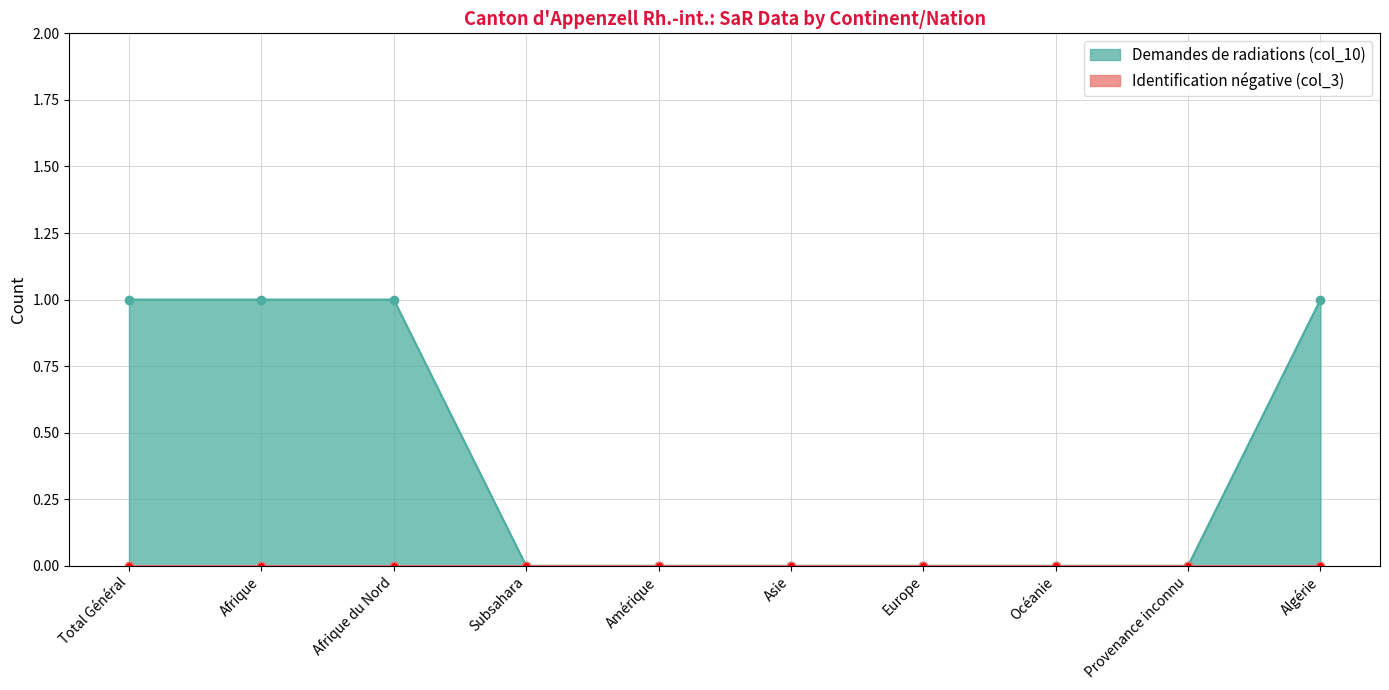

What is the label of the 2nd point from the right?

Provenance inconnu